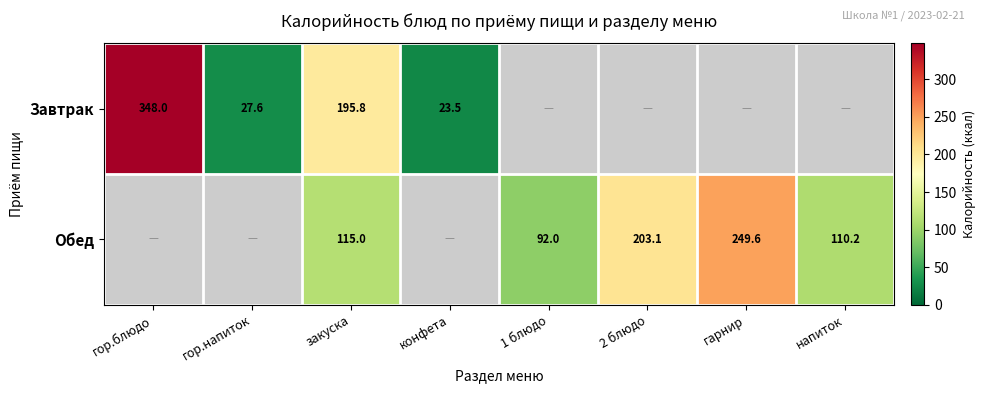

The Завтрак series shows 27.6 at гор.напиток. True or false?

True